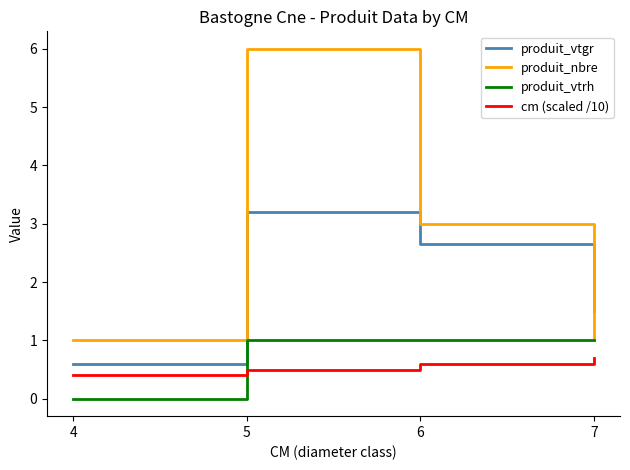

Is the value of produit_nbre at 7 greater than the value of produit_vtgr at 6?

No